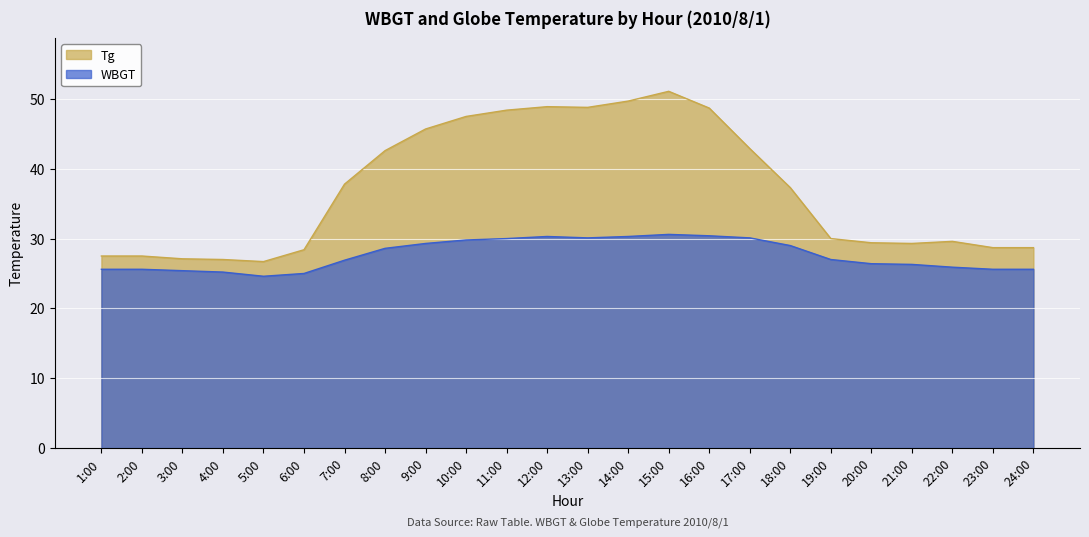

How many data points in WBGT are less than 27?

12